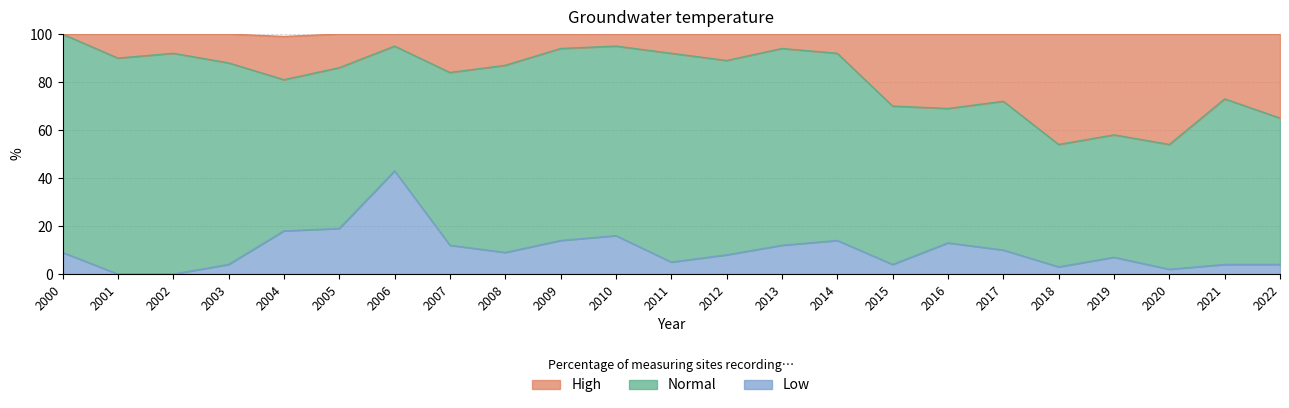

At which category is the sum across all series the highest?

2006